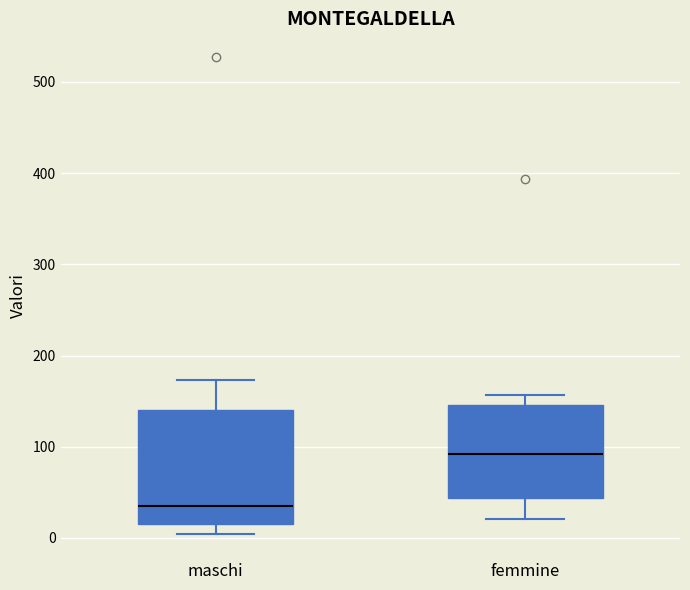

Reading left to right, transcribe this box plot: for each box, give where its median line is, the range the box spans, and where its two whiskers end, as read against the y-axis. The values are not printed on the chart, so give them approximately, as read against the axis.

maschi: median 30, box 10 to 140, whiskers 0 to 170
femmine: median 90, box 40 to 150, whiskers 20 to 160